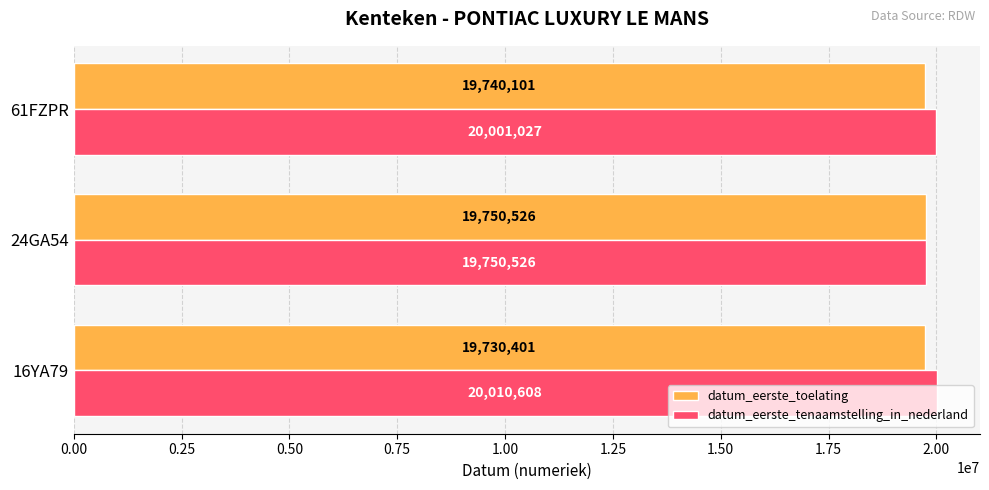

What are all the series names shown in the legend?

datum_eerste_toelating, datum_eerste_tenaamstelling_in_nederland